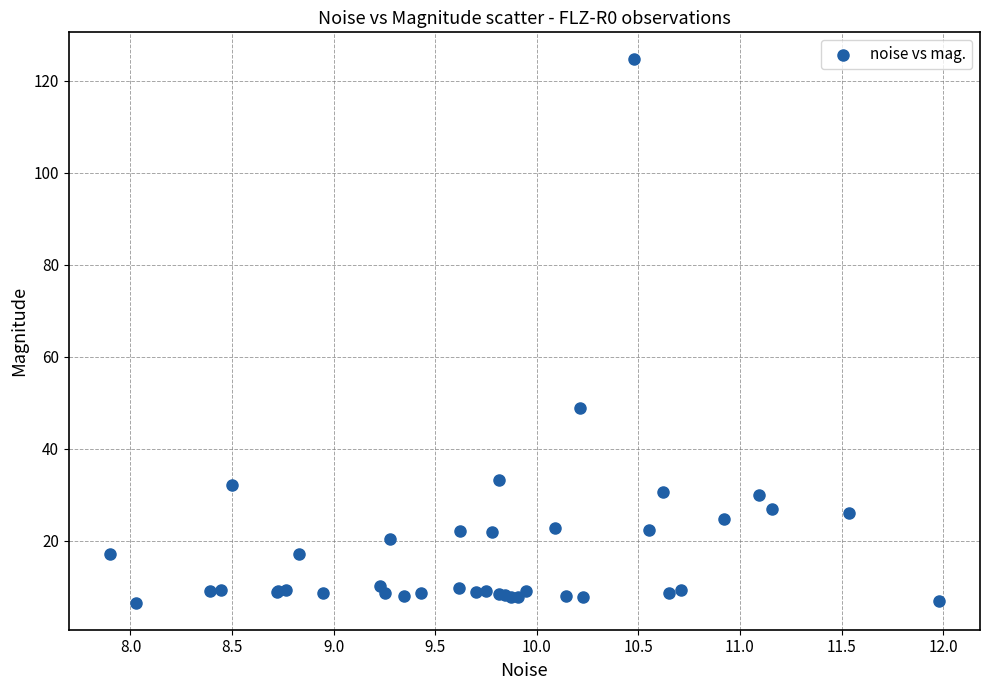

What Y value in the scatter plot is closest to 65?

48.8